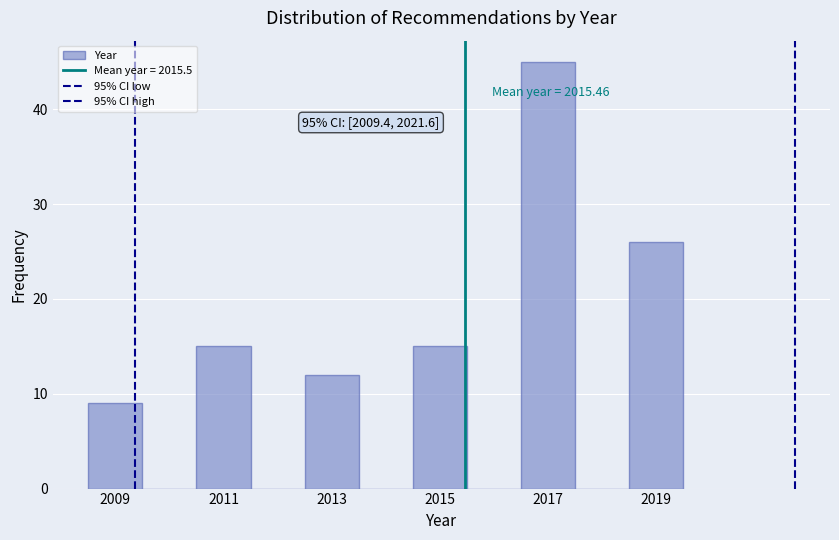

Over which range of the x-axis is the bar tallest?

2016.5 to 2017.5